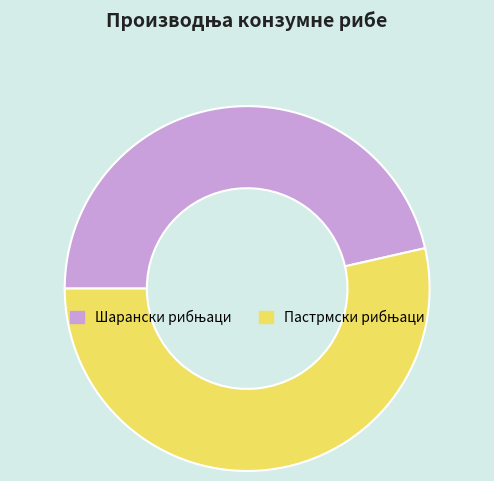

Is there any slice that represents more than half of the pie?

Yes